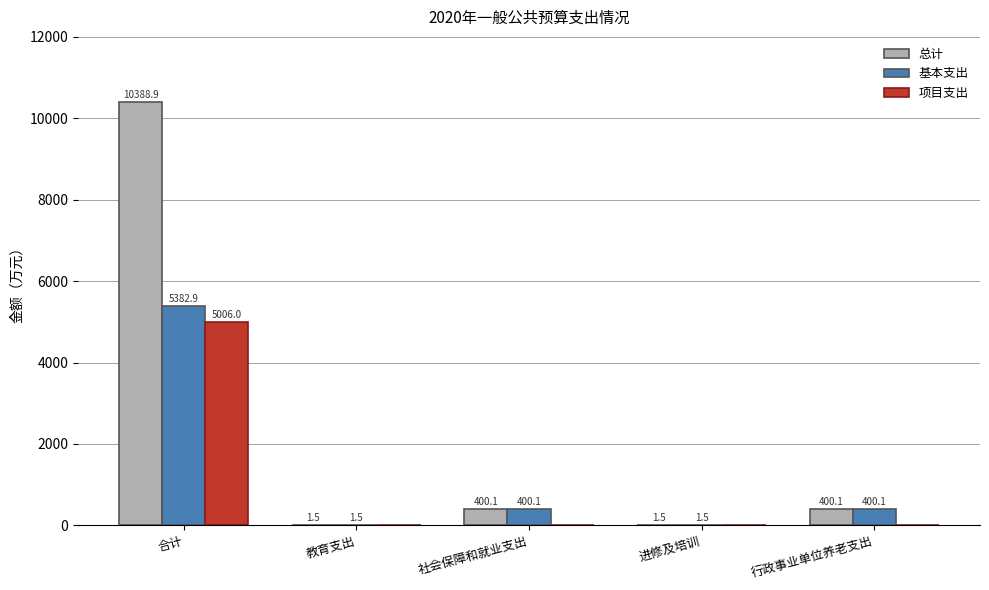

What is the sum of all 总计 values?

11192.1